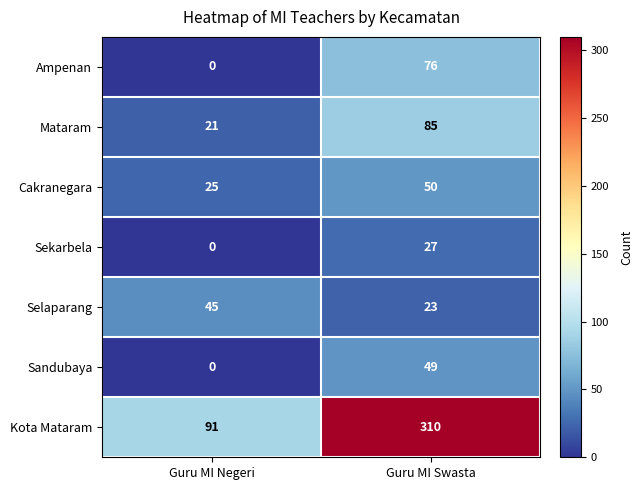

What is the greatest value displayed?

310